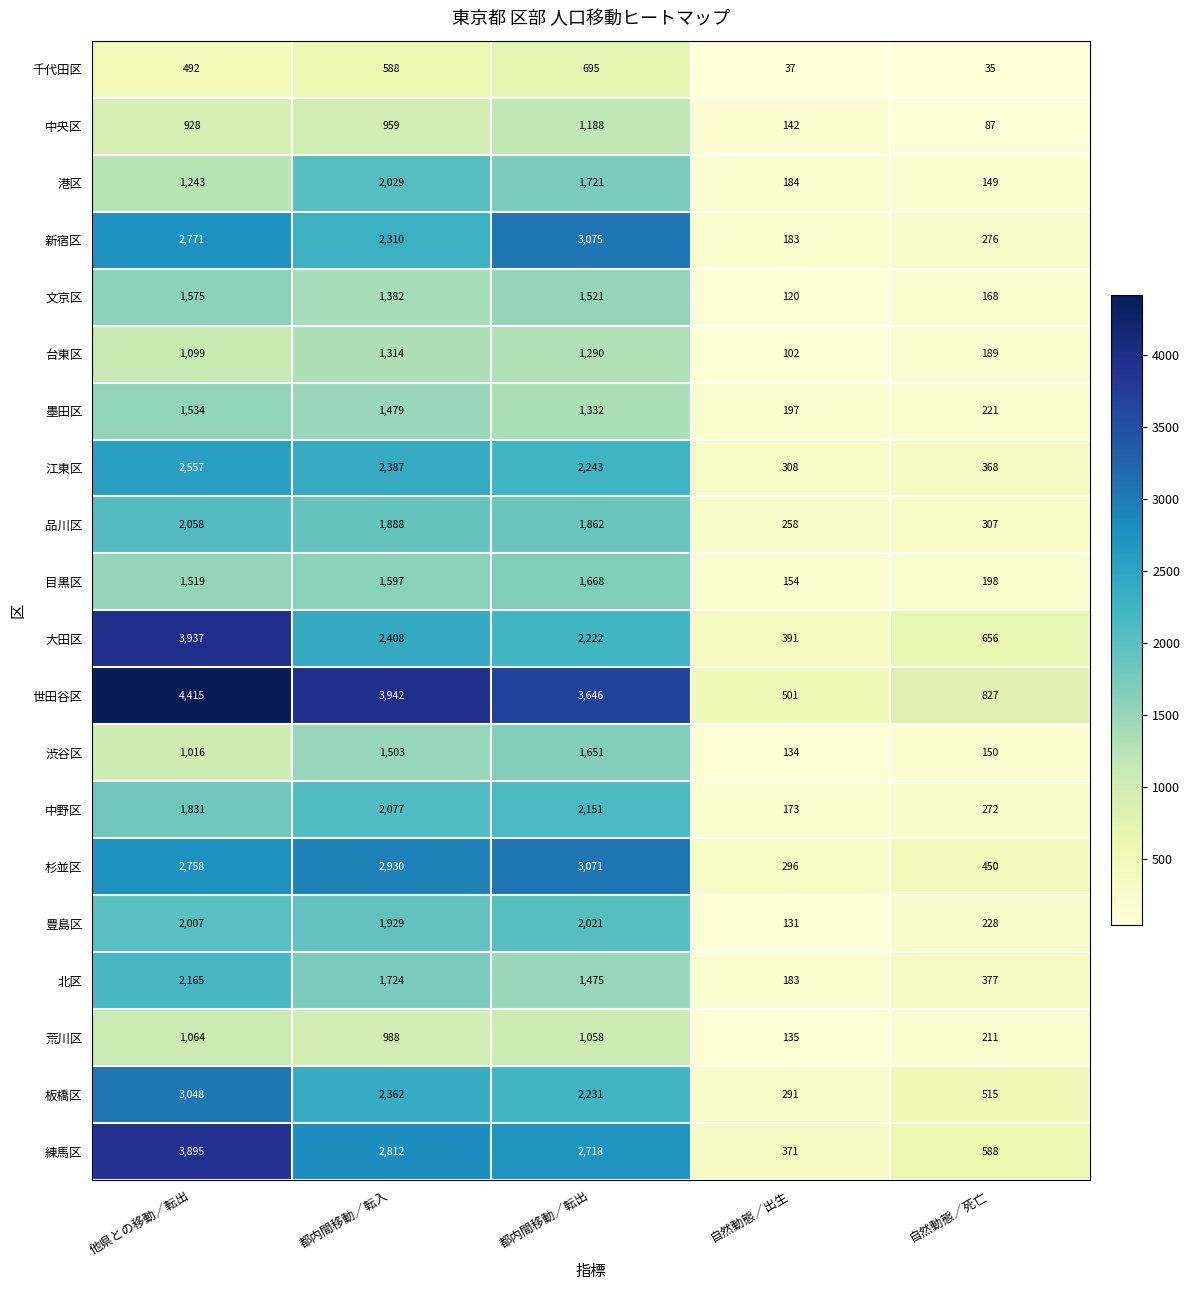

What is the difference between the maximum and second lowest values in the 大田区 series?

3281